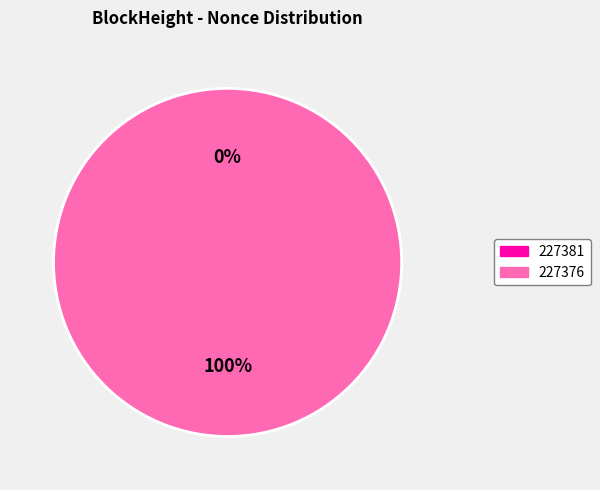

What is the largest slice in the pie chart?

227376